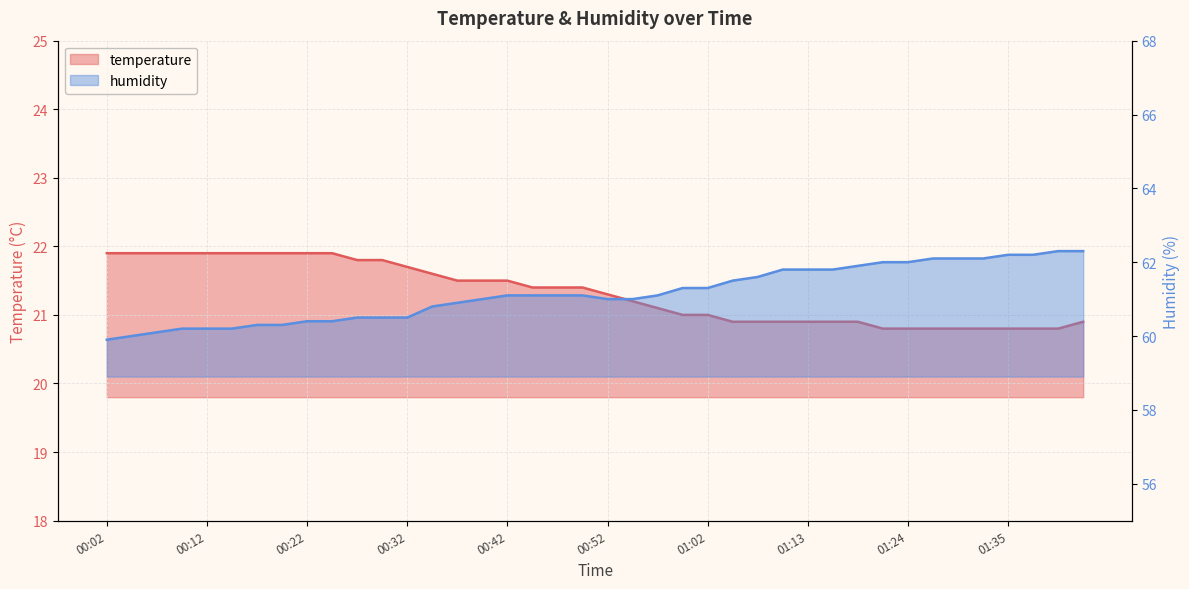

At 01:10, list the series in order from smallest to largest.

temperature, humidity